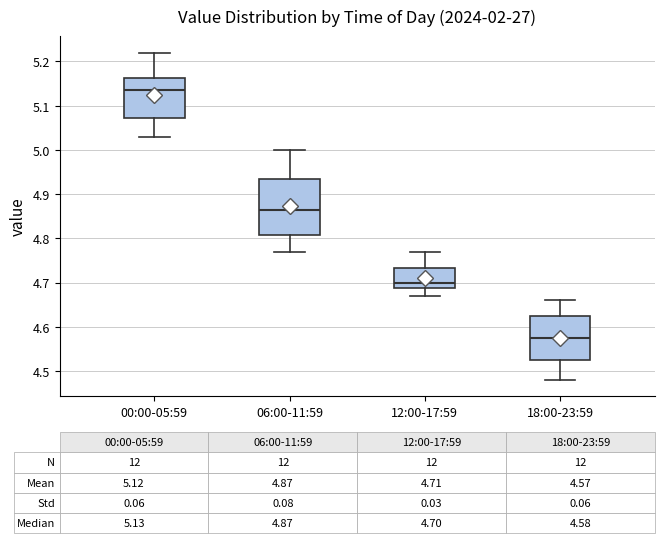

Which box's median line is the highest?

00:00-05:59